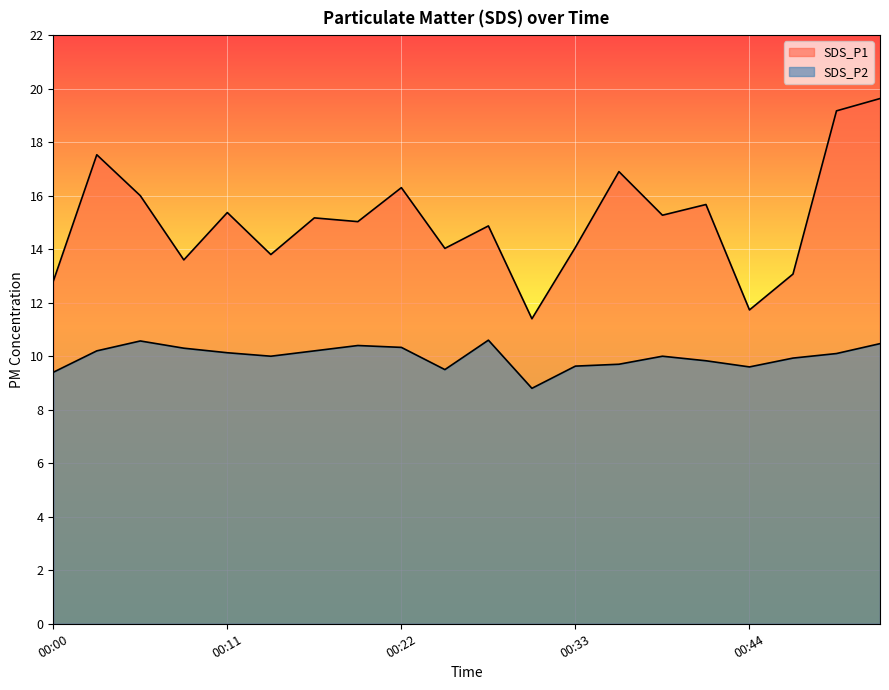

What is the sum of the SDS_P2 values at 00:44 and 00:11?

19.7